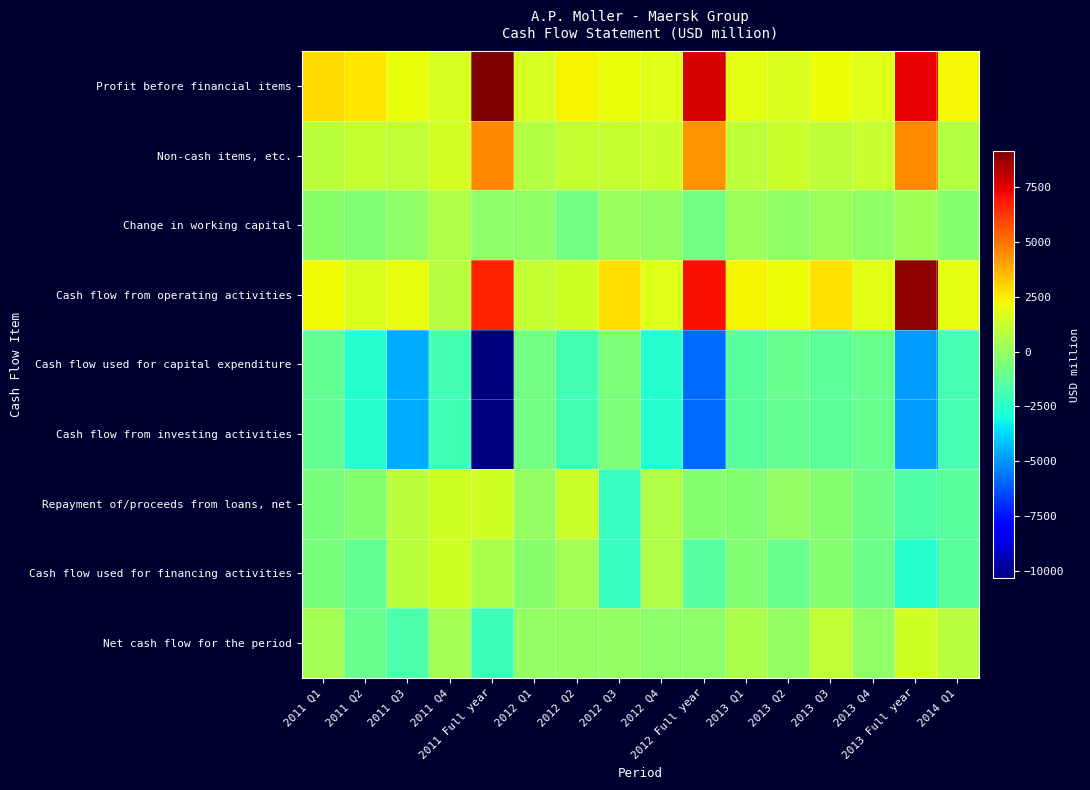

What is the smallest value displayed?

-10322